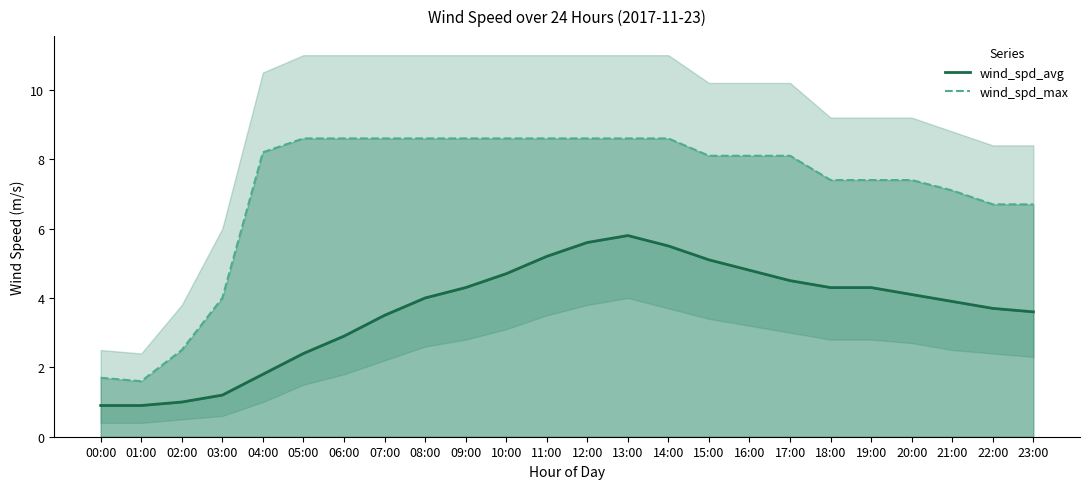

Where does the wind_spd_max series first go above 8?

04:00